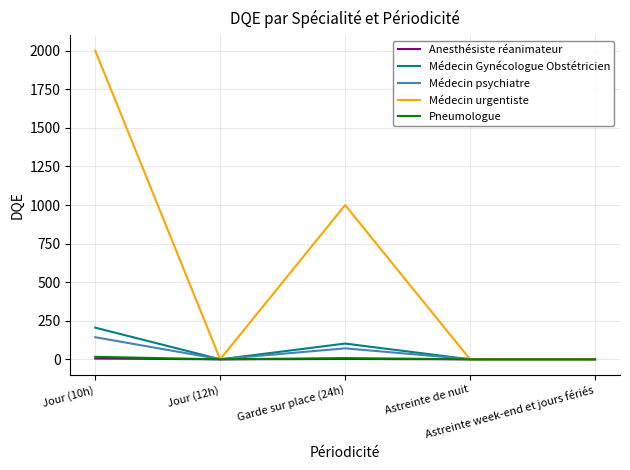

Where is the first local maximum for Médecin psychiatre?

Garde sur place (24h)